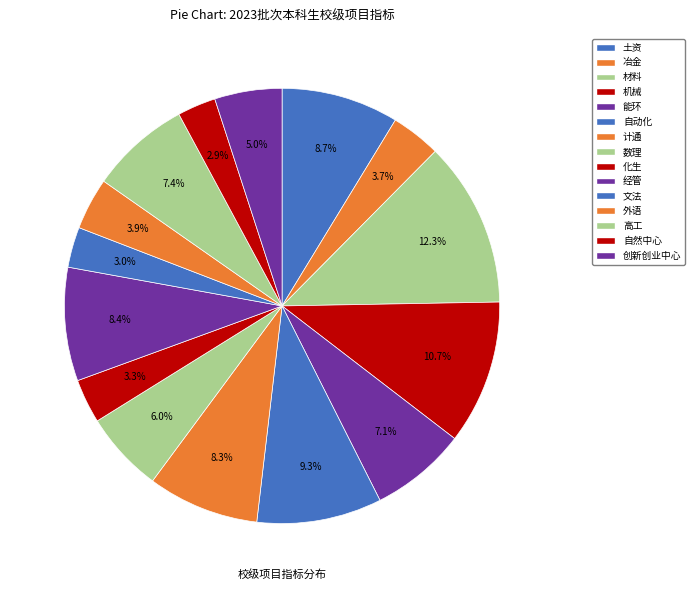

To the nearest percent, what is the combined percentage of 计通 and 土资?

17%